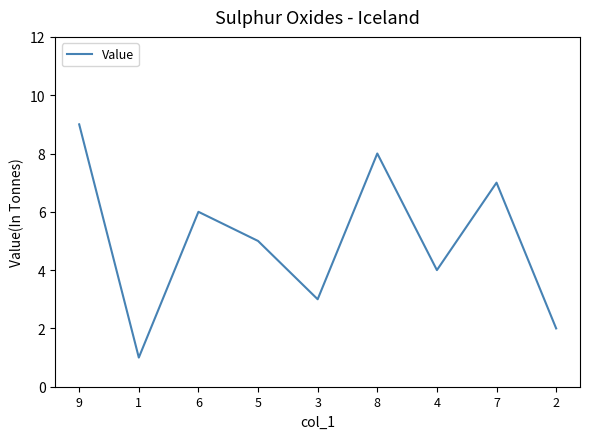

What is the difference between the maximum and minimum values?

8